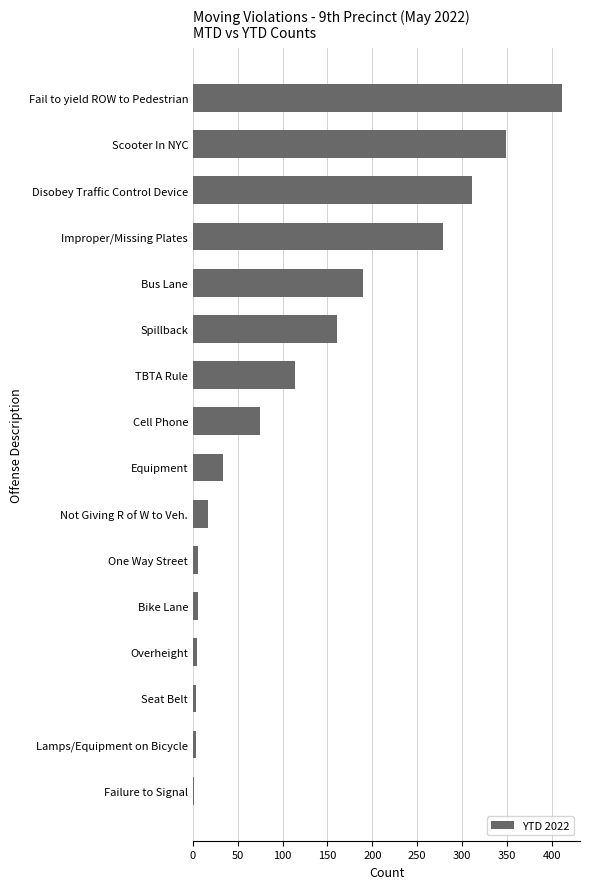

Count the number of categories in the chart.

16